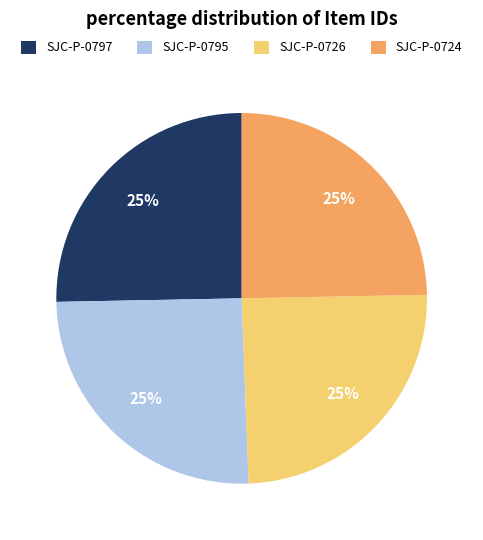

To the nearest percent, what is the average slice percentage?

25%